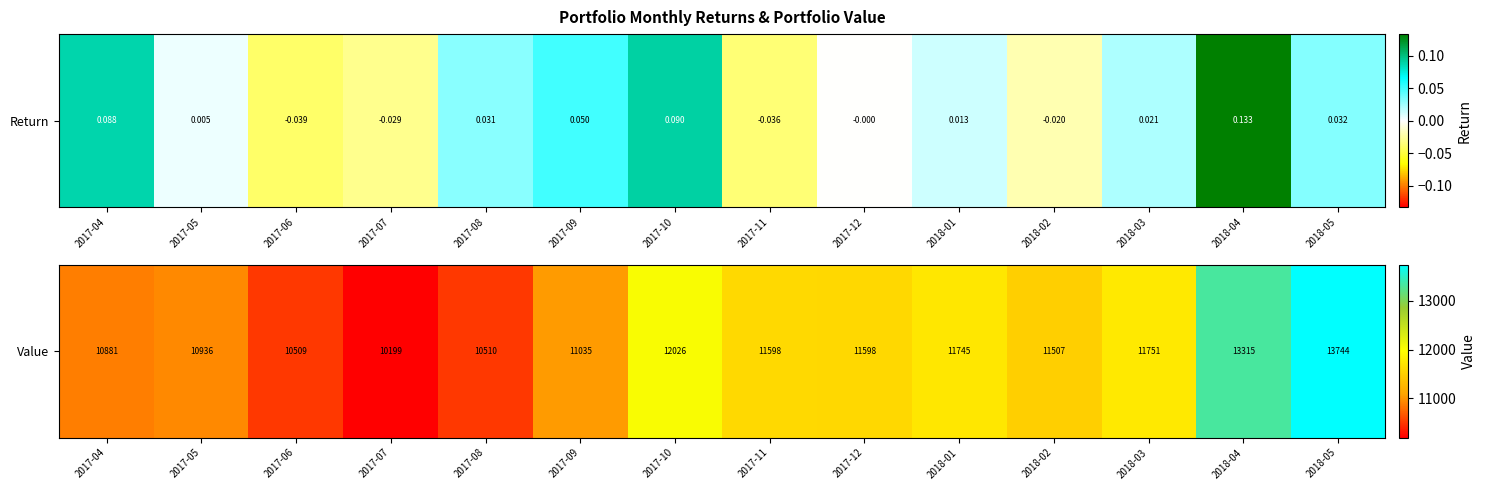

Between 2017-08 and 2017-09, which is larger?

2017-09